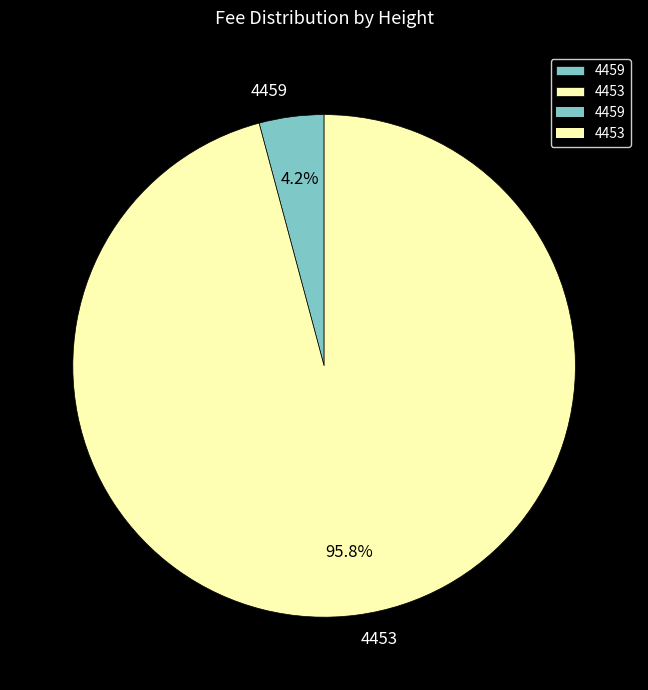

Is it true that 4453 is 96% of the pie?

True